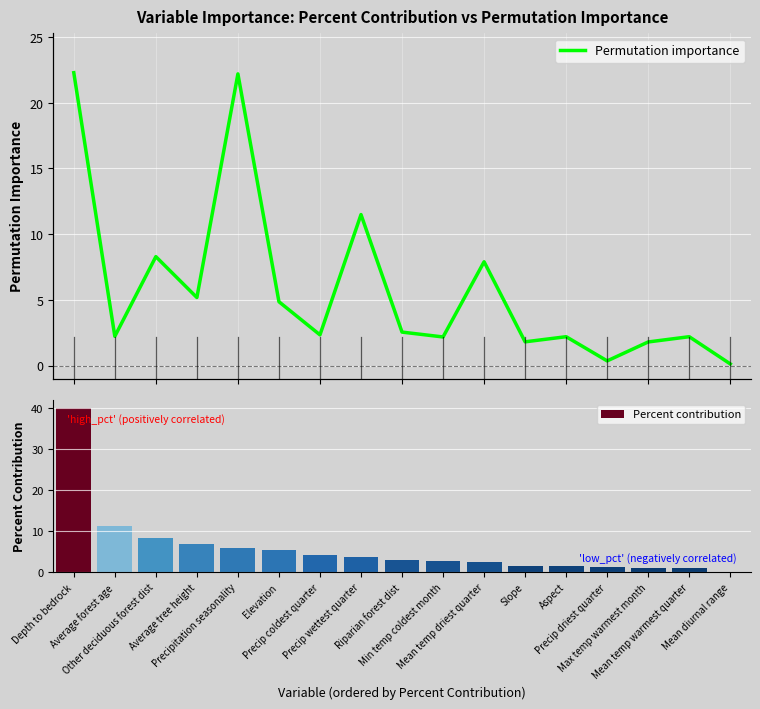

What is the maximum value for Percent contribution?

40.0